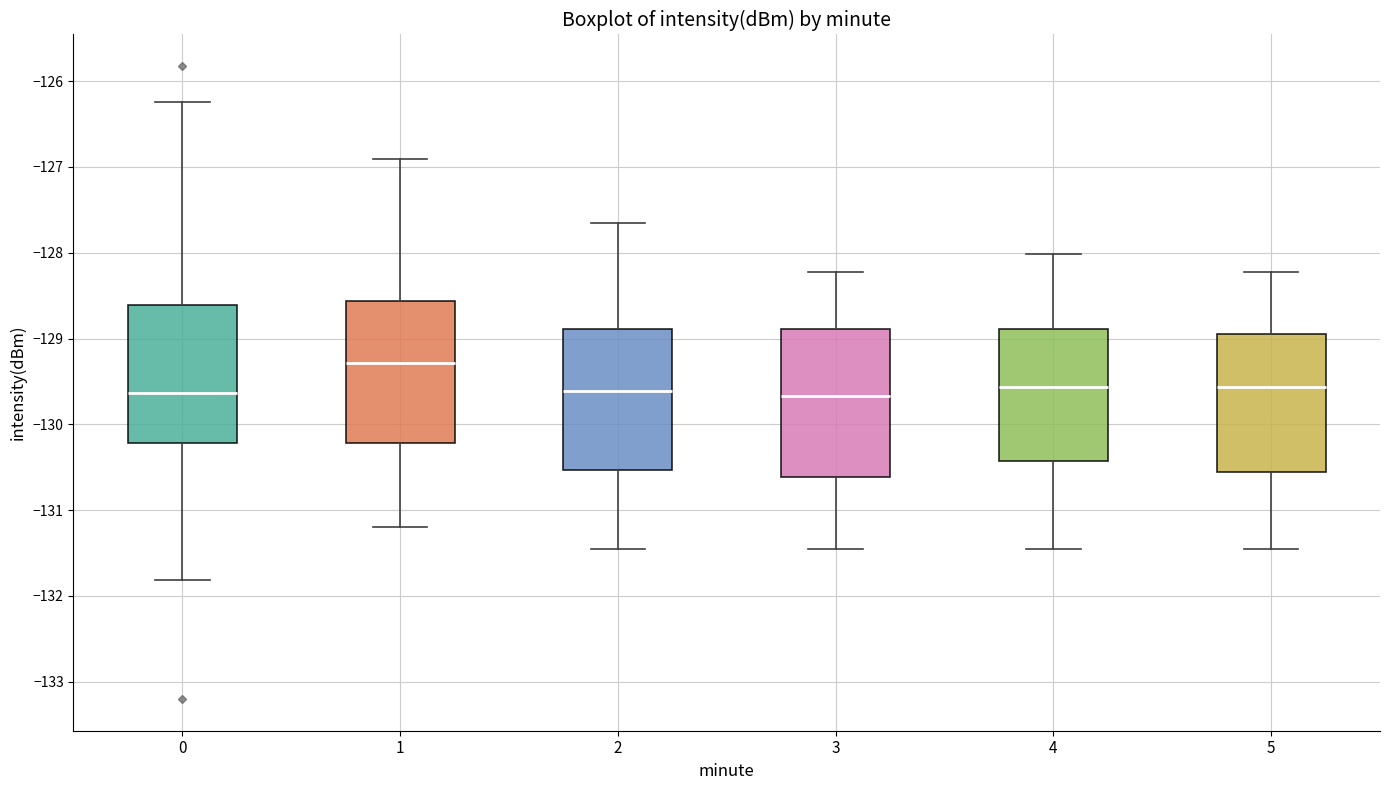

Reading left to right, transcribe this box plot: for each box, give where its median line is, the range the box spans, and where its two whiskers end, as read against the y-axis. The values are not printed on the chart, so give them approximately, as read against the axis.

0: median -129.6, box -130.2 to -128.6, whiskers -131.8 to -126.2
1: median -129.3, box -130.2 to -128.6, whiskers -131.2 to -126.9
2: median -129.6, box -130.5 to -128.9, whiskers -131.4 to -127.6
3: median -129.7, box -130.6 to -128.9, whiskers -131.4 to -128.2
4: median -129.6, box -130.4 to -128.9, whiskers -131.4 to -128.0
5: median -129.6, box -130.6 to -128.9, whiskers -131.4 to -128.2